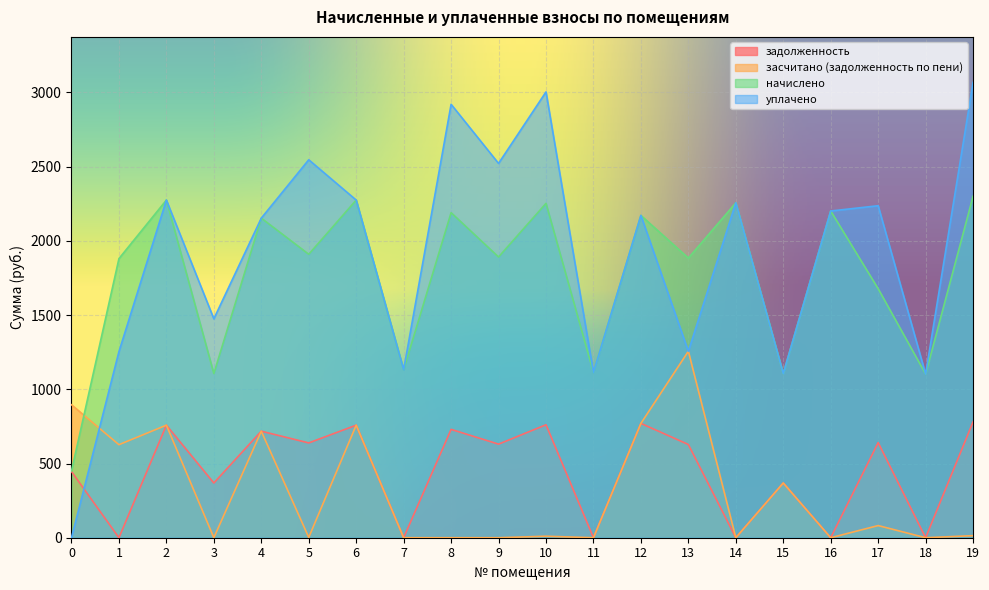

What is the value of the уплачено point at the 8th from the left?

1131.9